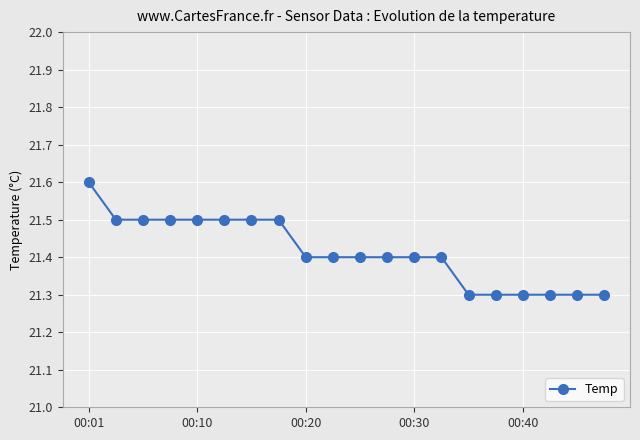

Count the values in the range 21 to 22.

20